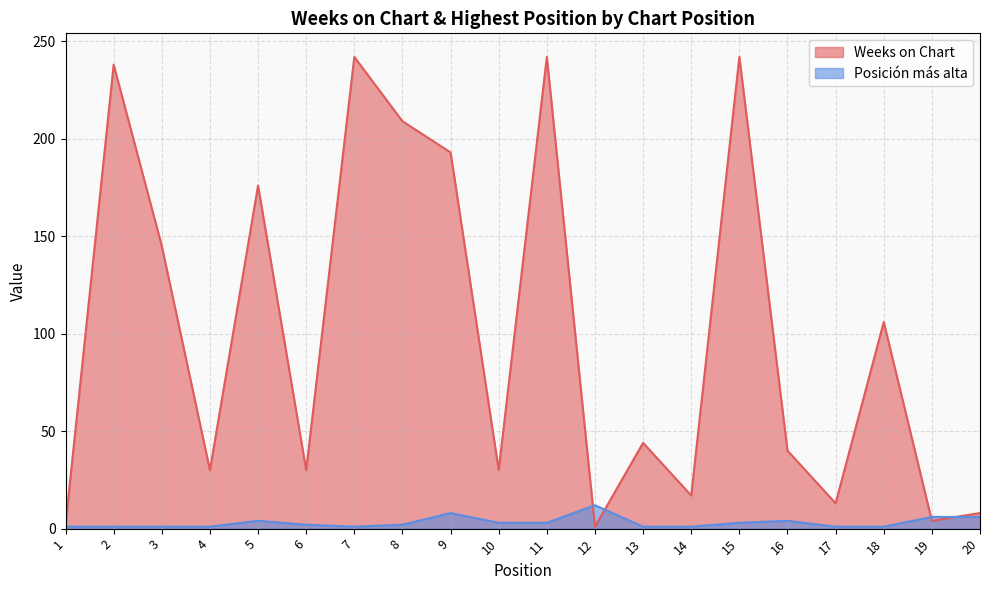

Does the chart have visible grid lines?

Yes